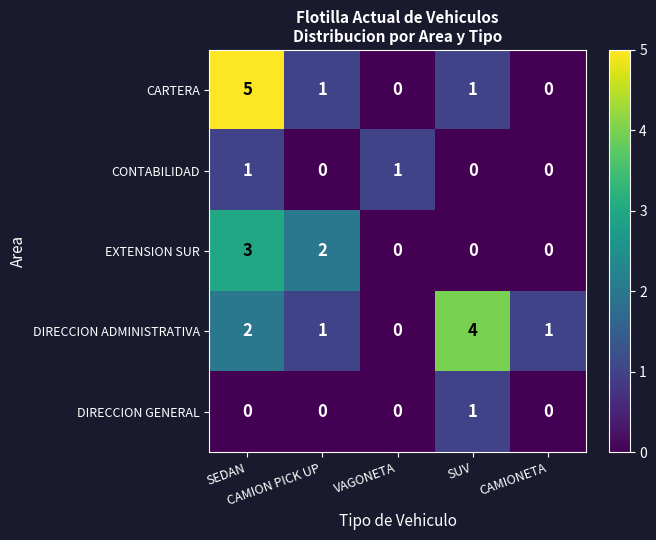

What is the difference between the maximum and minimum values in the CARTERA series?

5